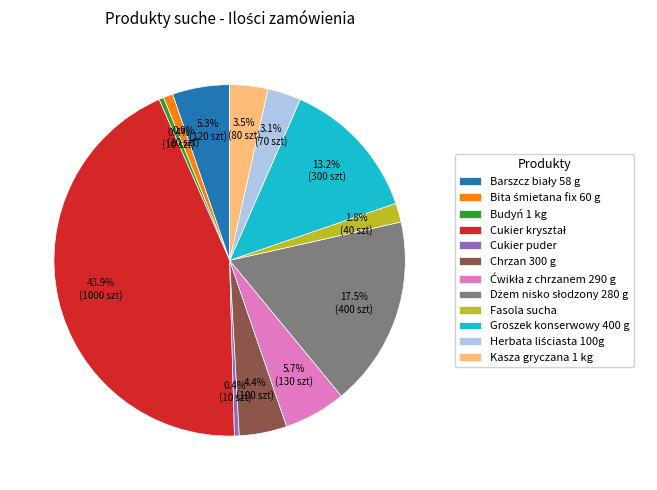

The Cukier puder slice represents 12% of the pie. True or false?

False